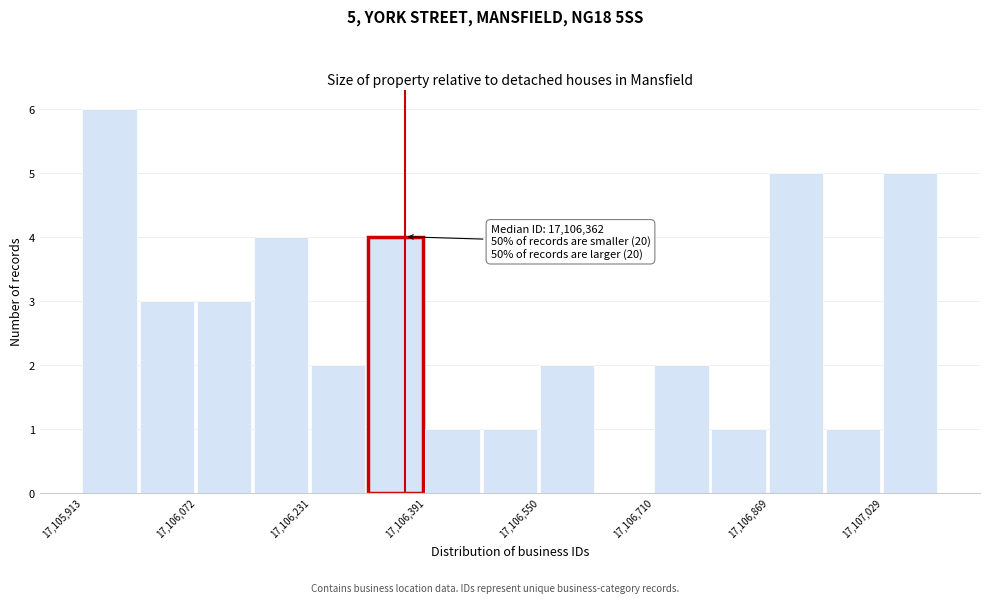

Read against the x-axis, roughly where is the centre of the tallest bar?

17105960